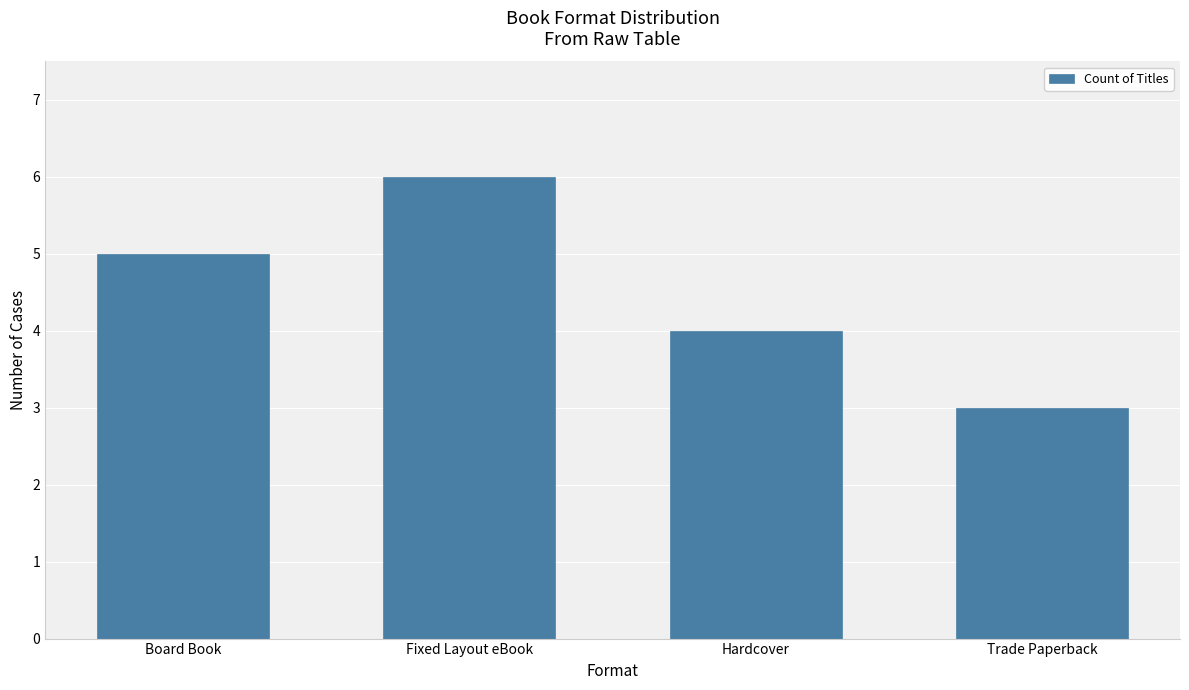

Does the chart contain any negative values?

No